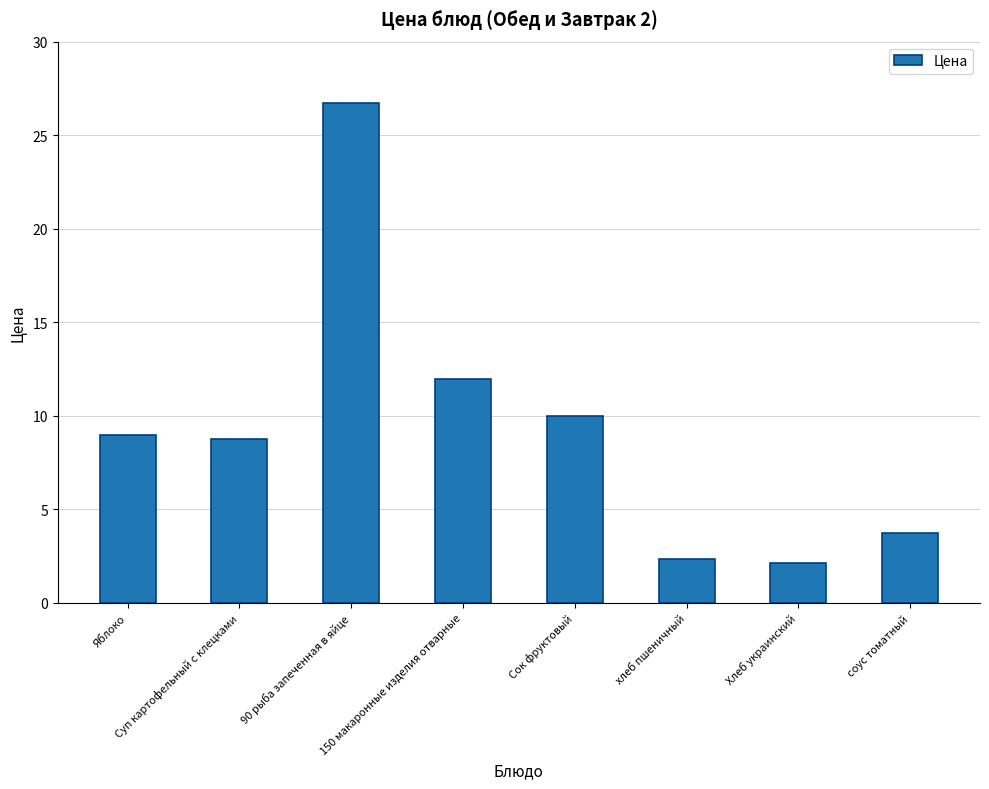

What is the difference between the maximum and minimum values?

24.6